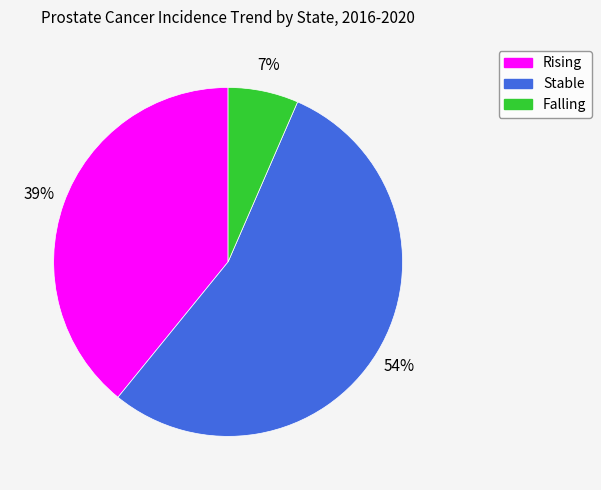

Does any single category account for the majority?

Yes